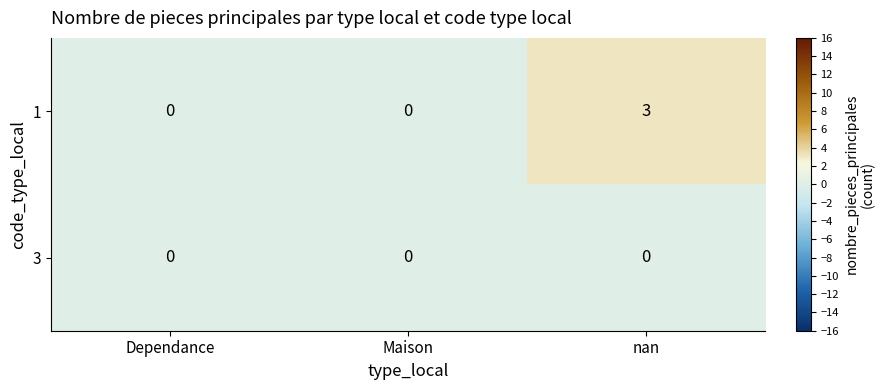

List the series in order of their peak value, highest first.

1, 3